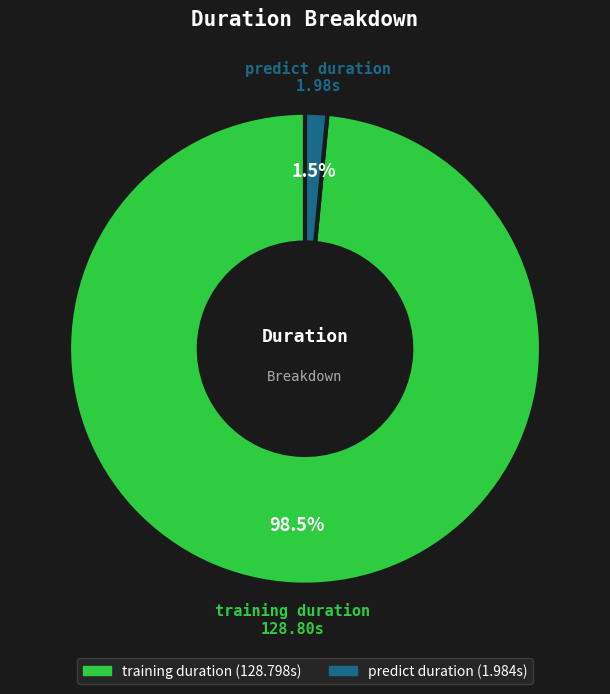

Is there a majority slice in this chart?

Yes